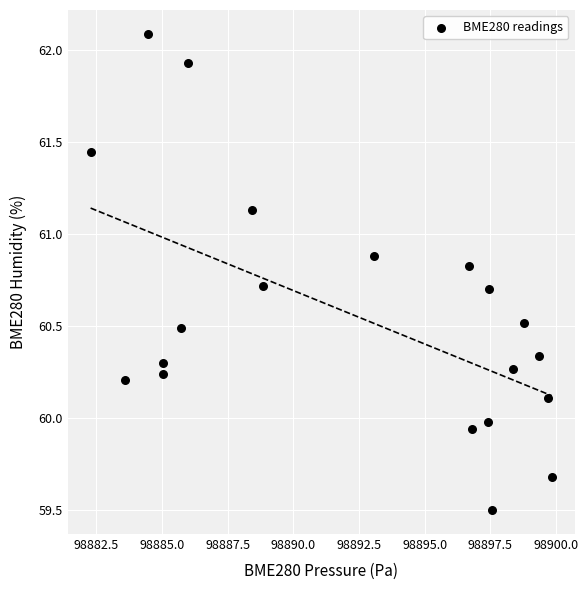

What is the range of Y values (max minus min)?

2.6